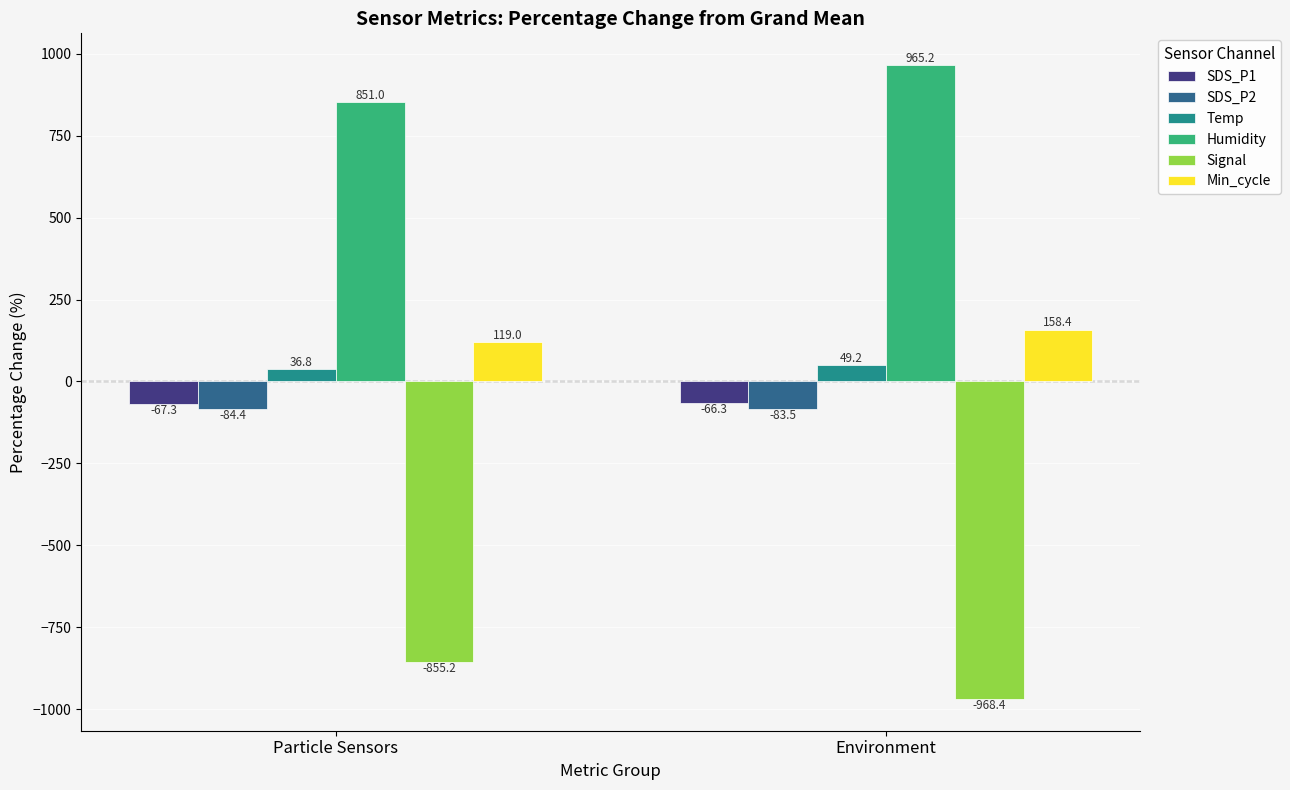

What is the label of the 2nd bar from the left?

Environment